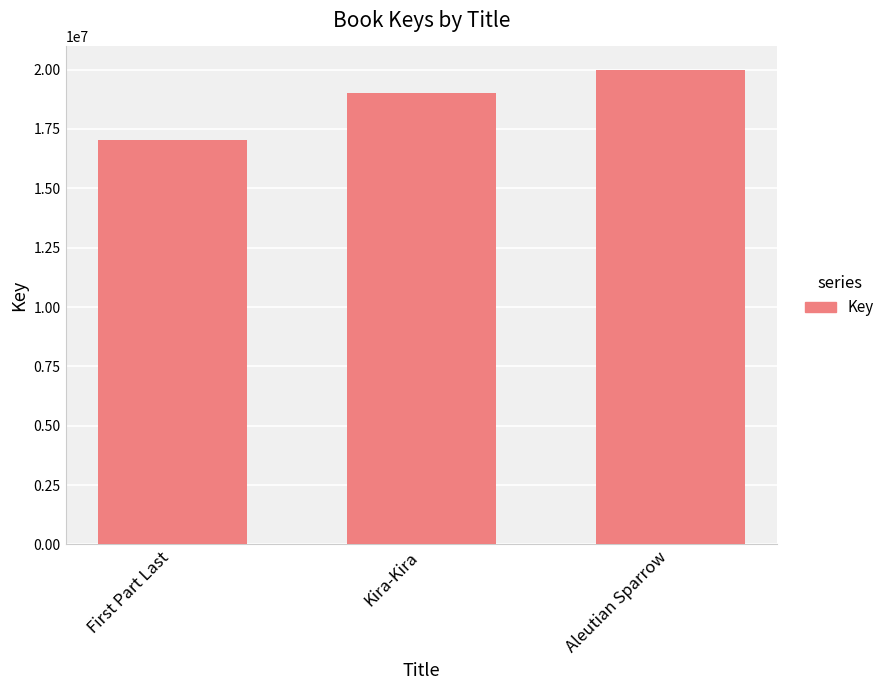

How many values are between 17032280 and 19977320?

3